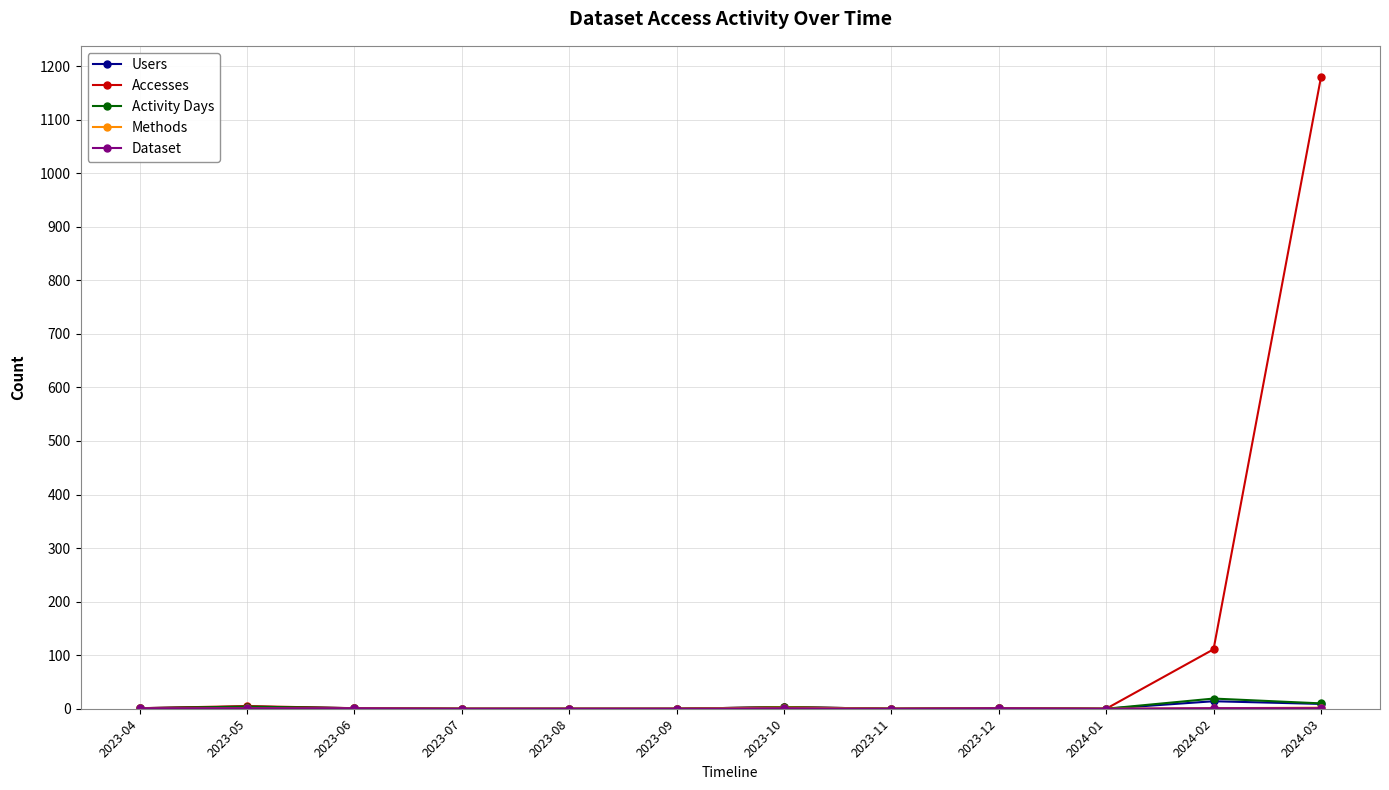

Is it true that Activity Days equals 10 at 2024-03?

True